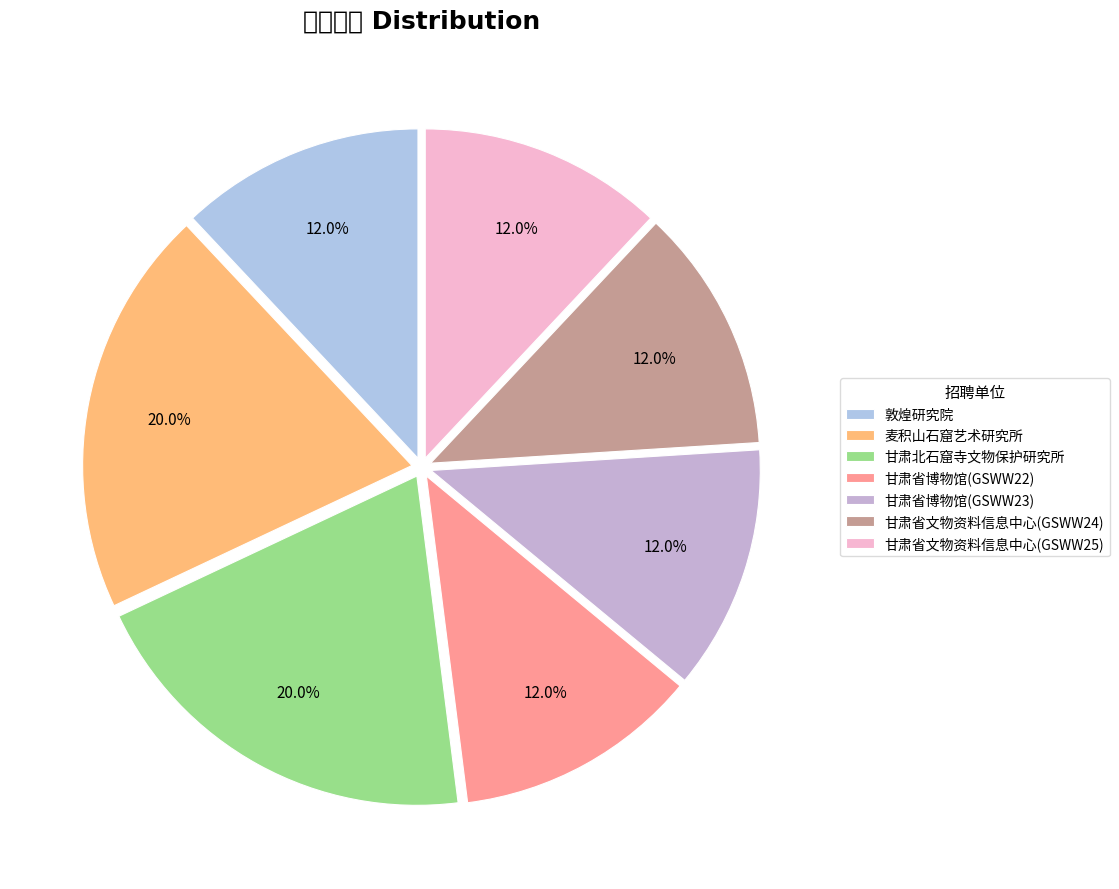

Does 甘肃省博物馆(GSWW22) represent more than half of the total?

No